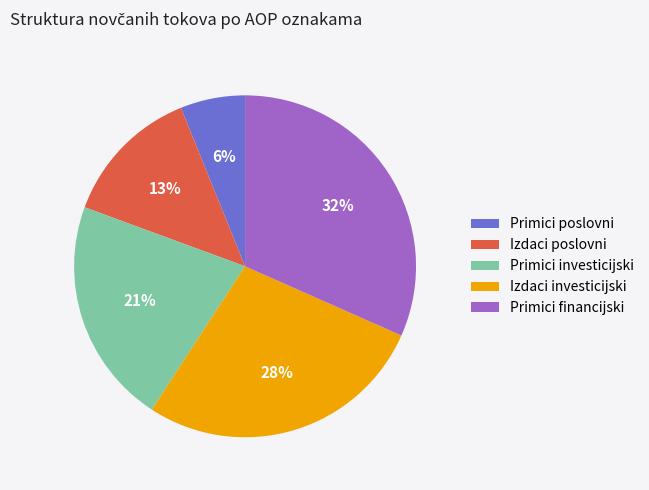

To the nearest percent, what is the average slice percentage?

20%